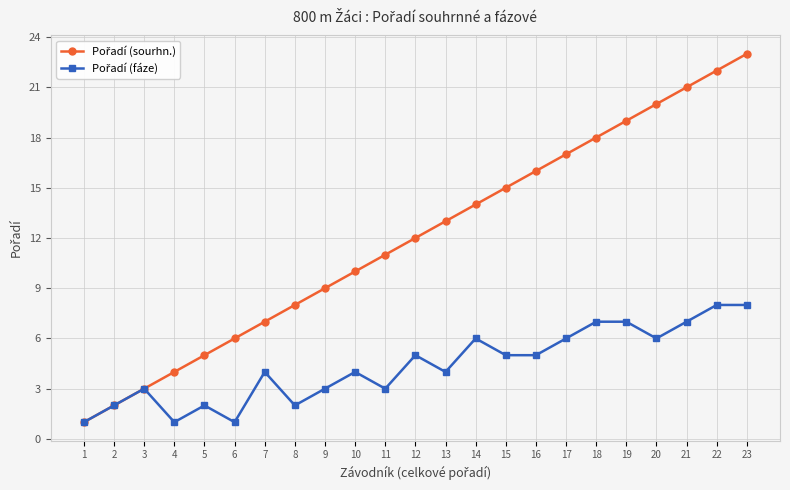

What is the greatest value displayed?

23